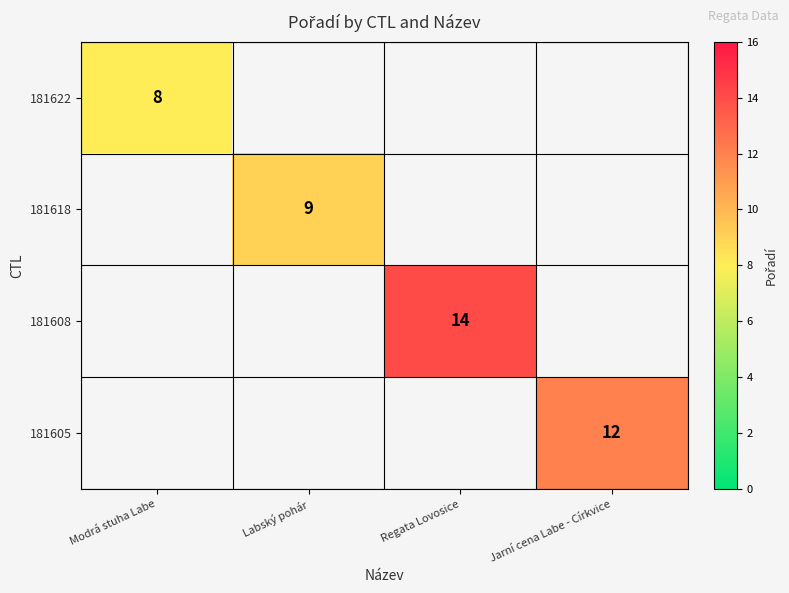

How many series are shown in this chart?

4